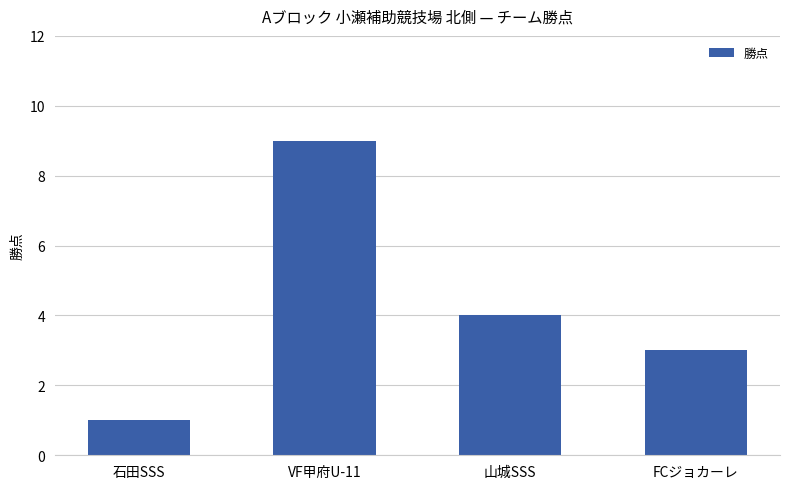

How many bars are there in total?

4